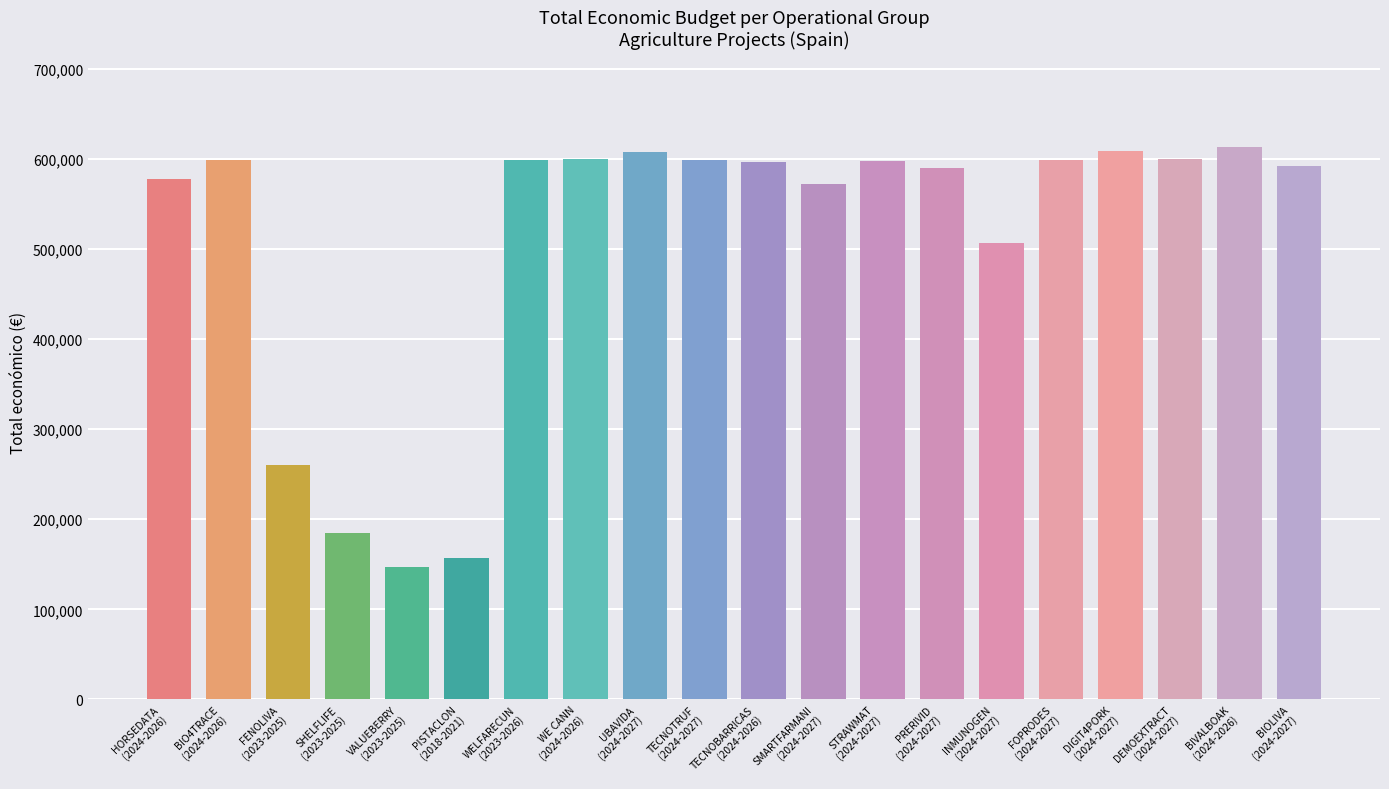

Approximately how many times larger is the value at WELFARECUN
(2023-2026) compared to HORSEDATA
(2024-2026)?

1.0